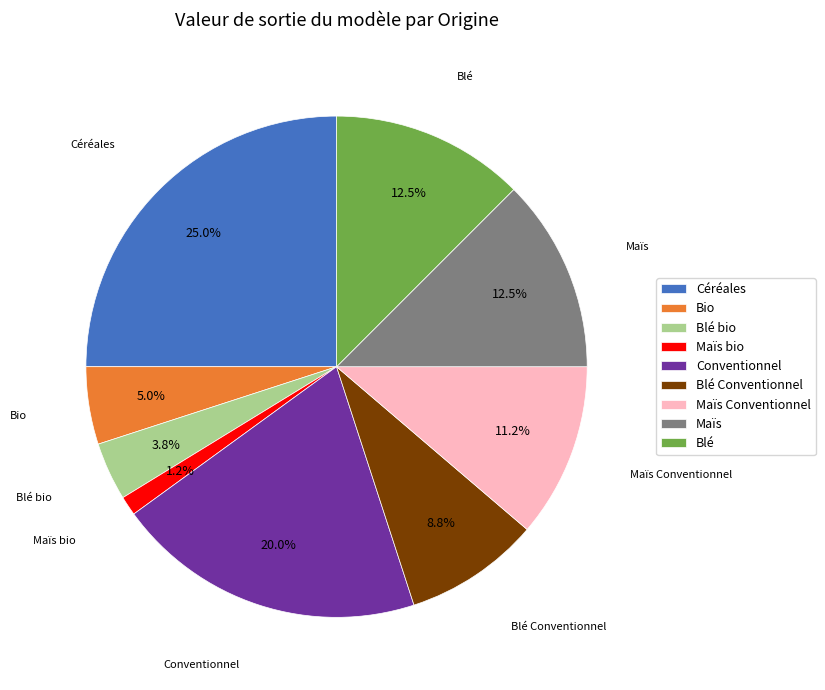

Which slice is the largest?

Céréales